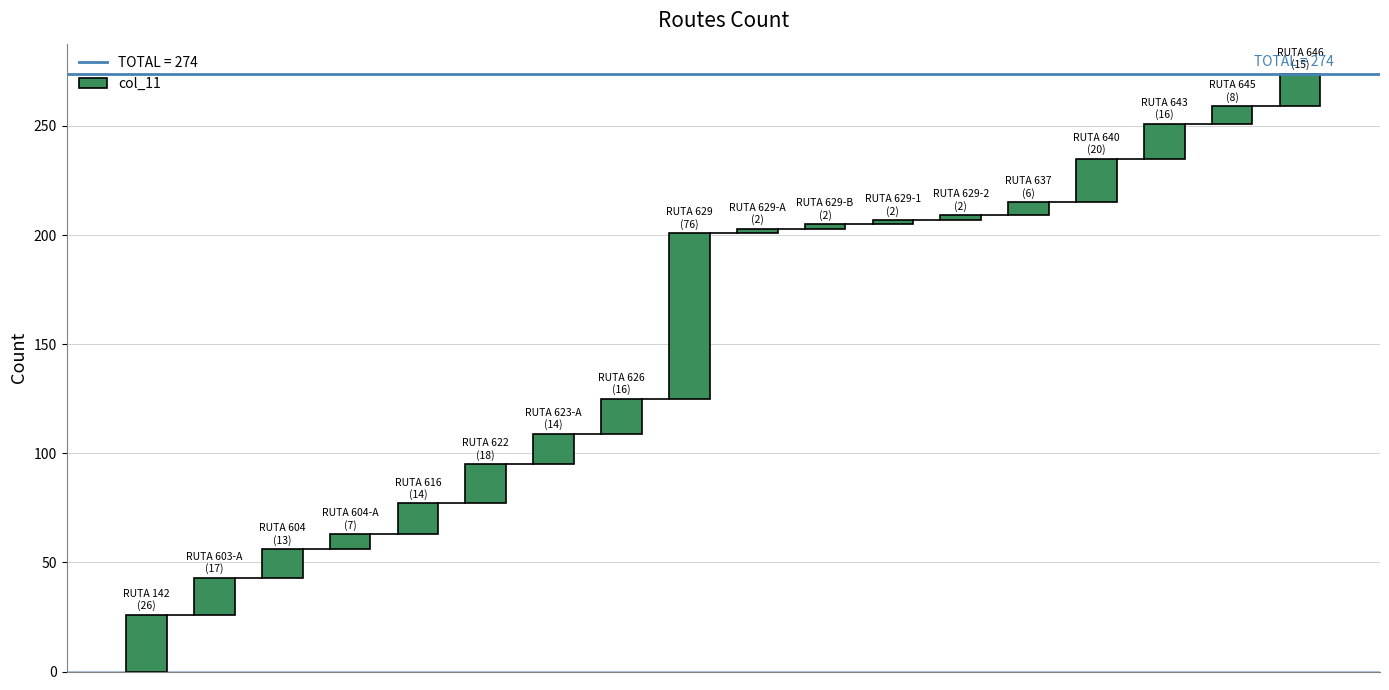

Are the bars horizontal?

No